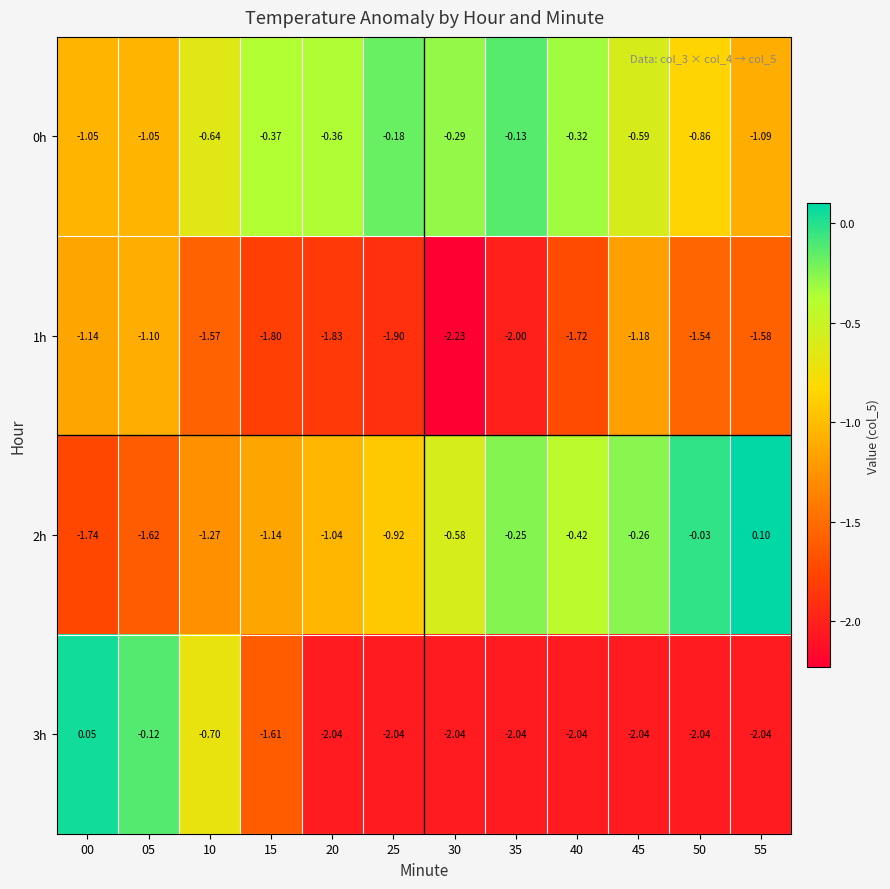

Is the value of 3h at 20 greater than the value of 1h at 05?

No